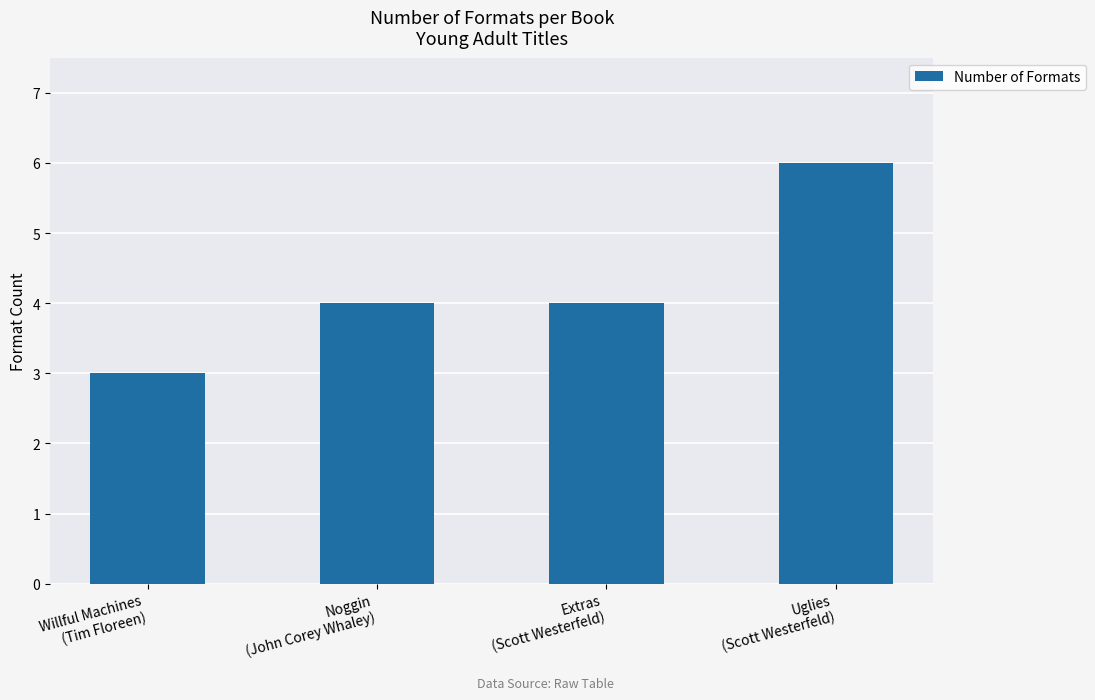

What is the change in value from Willful Machines
(Tim Floreen) to Extras
(Scott Westerfeld)?

+1